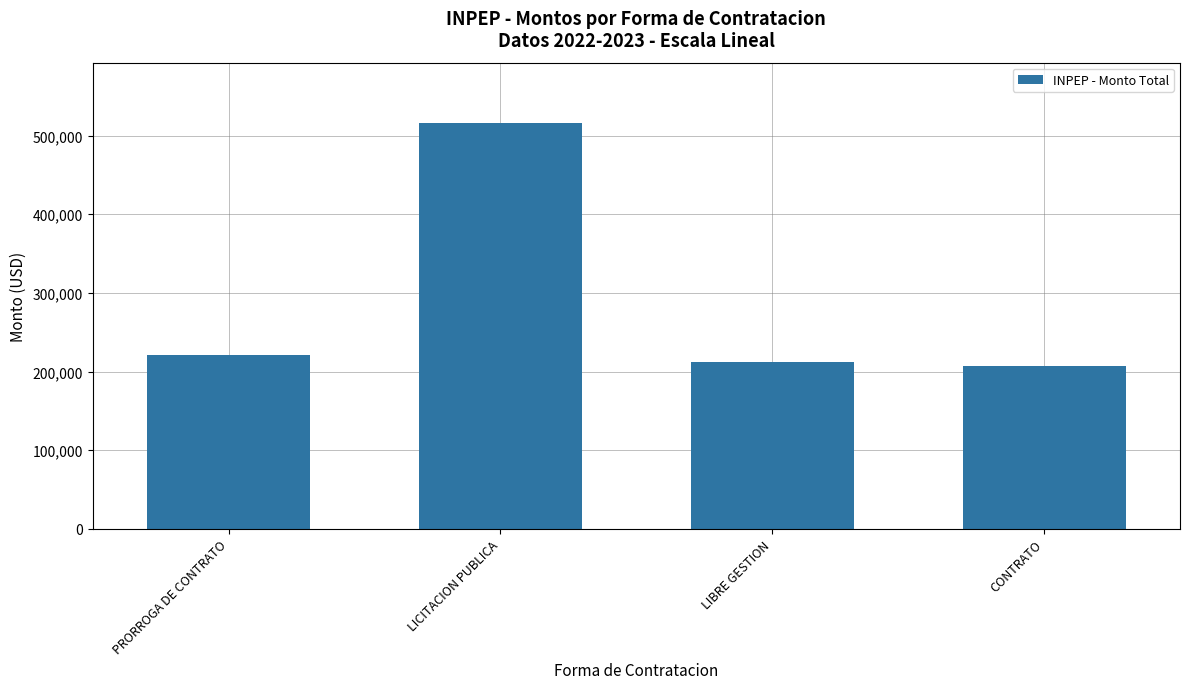

Which has a higher value, LIBRE GESTION or PRORROGA DE CONTRATO?

PRORROGA DE CONTRATO